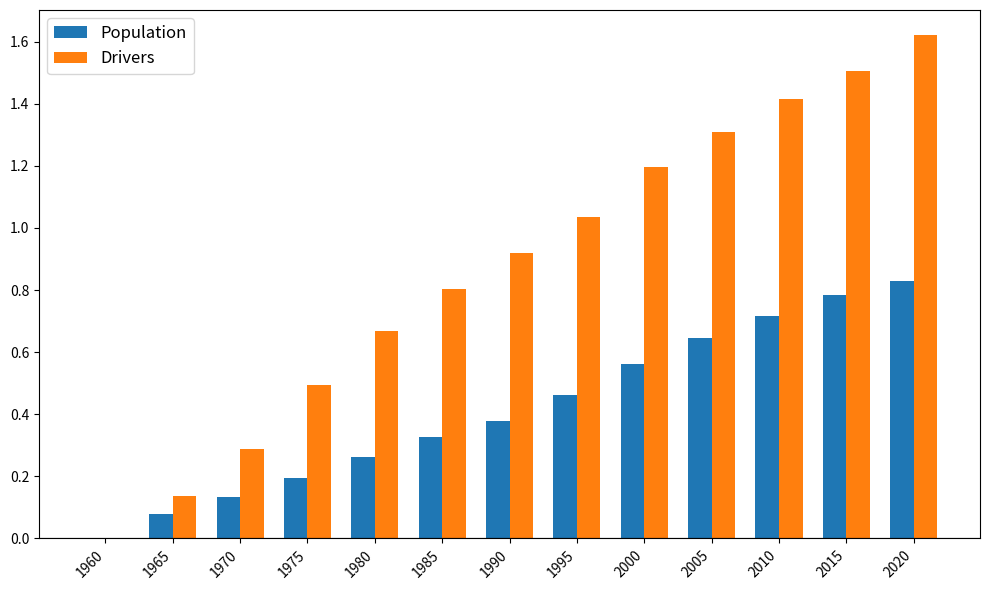

Are the bars horizontal?

No